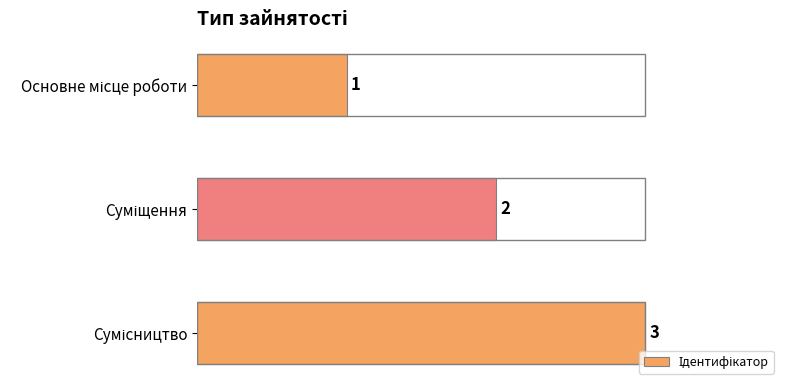

What is the smallest value displayed?

1